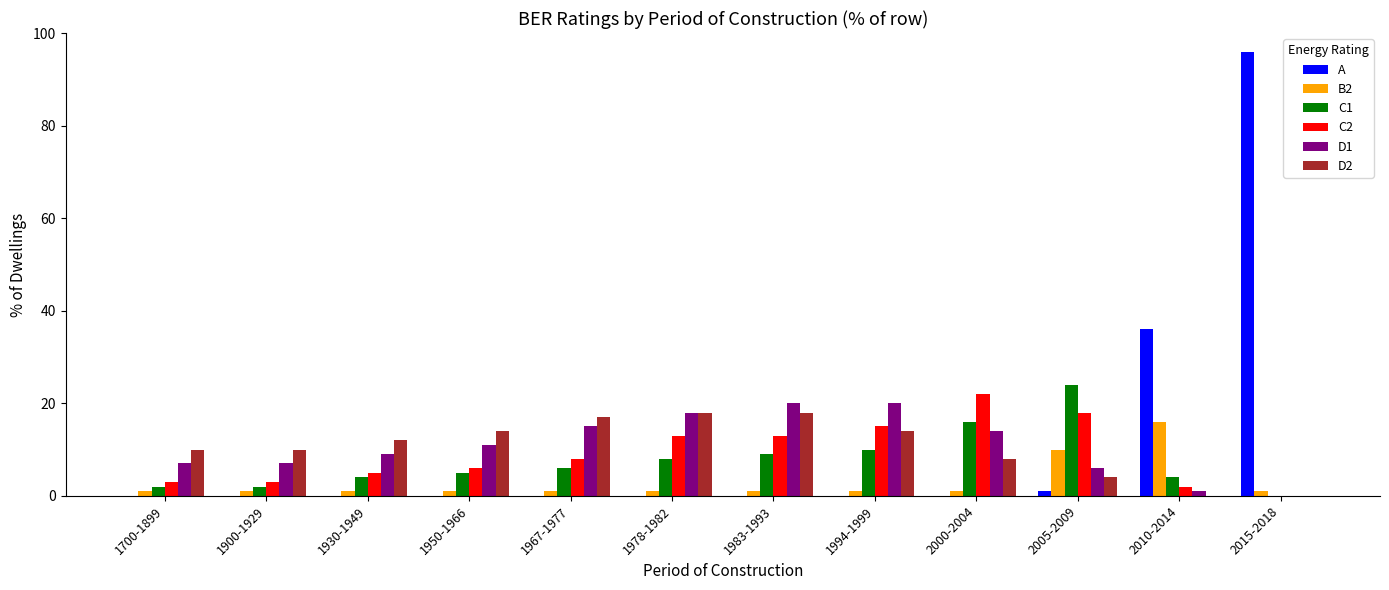

How many series are shown in this chart?

6